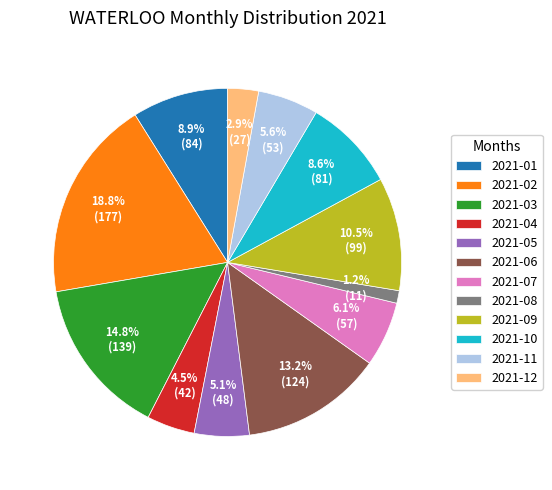

Is 2021-12 the majority of the pie?

No